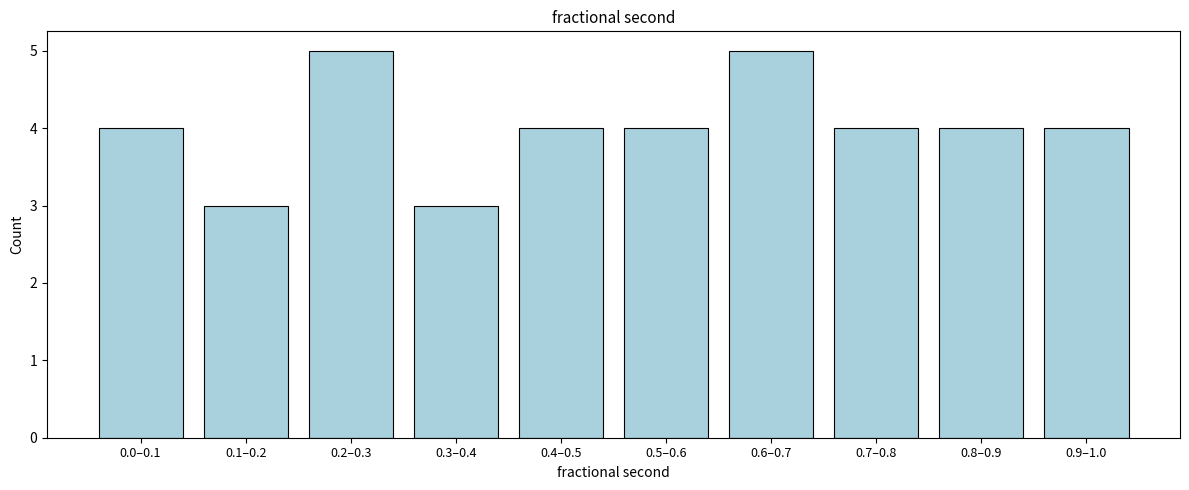

Reading left to right, list all the values displayed in this chart.

4	3	5	3	4	4	5	4	4	4